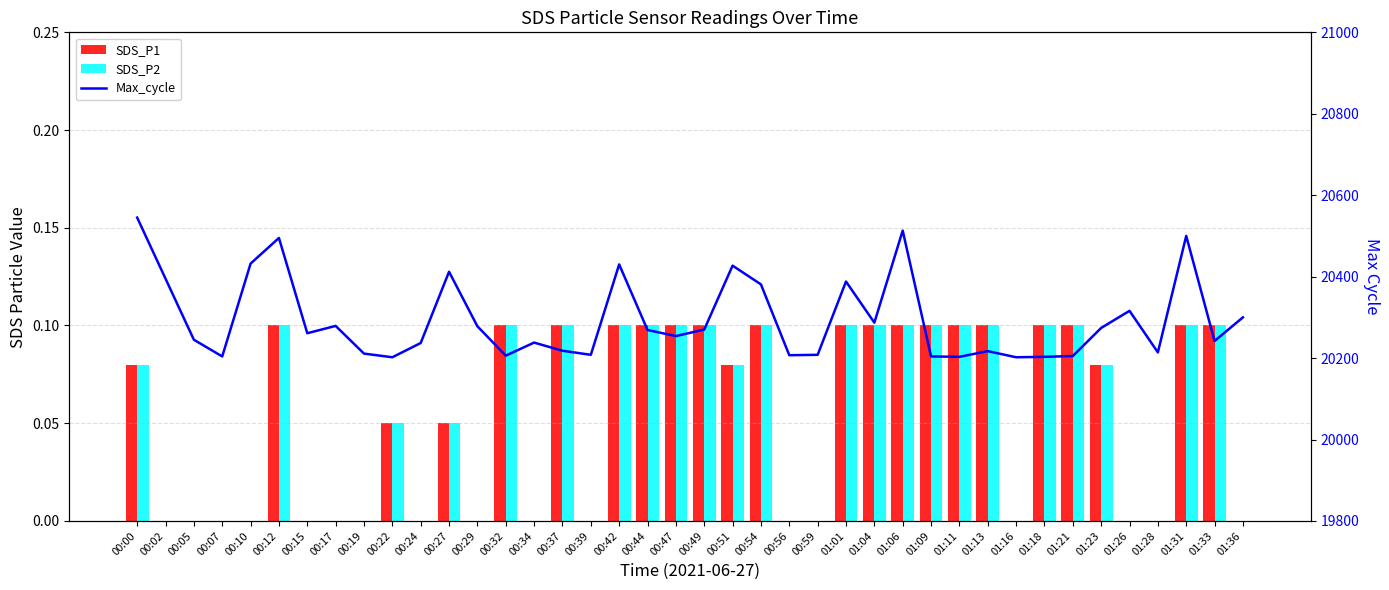

What is the difference between the maximum and minimum values in the Max_cycle series?

343.0